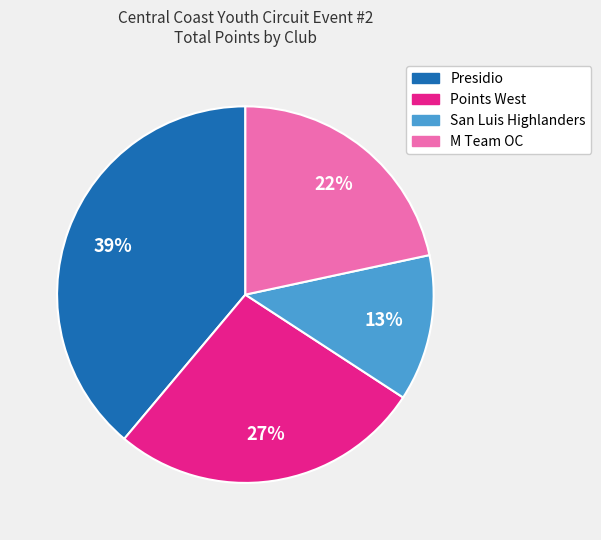

Does any single category account for the majority?

No